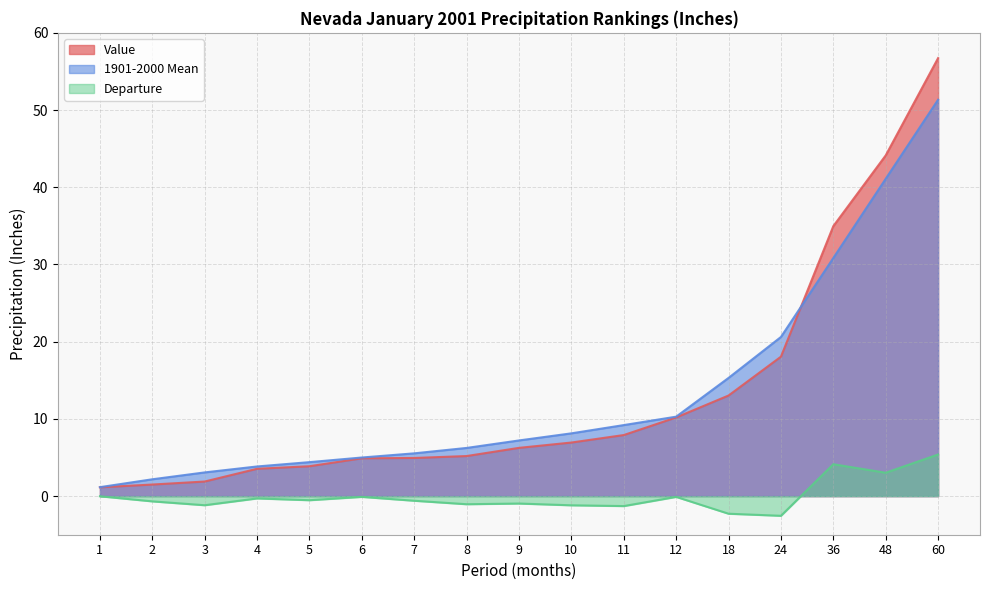

What is the difference between the 1901-2000 Mean values at 3 and 5?

1.3